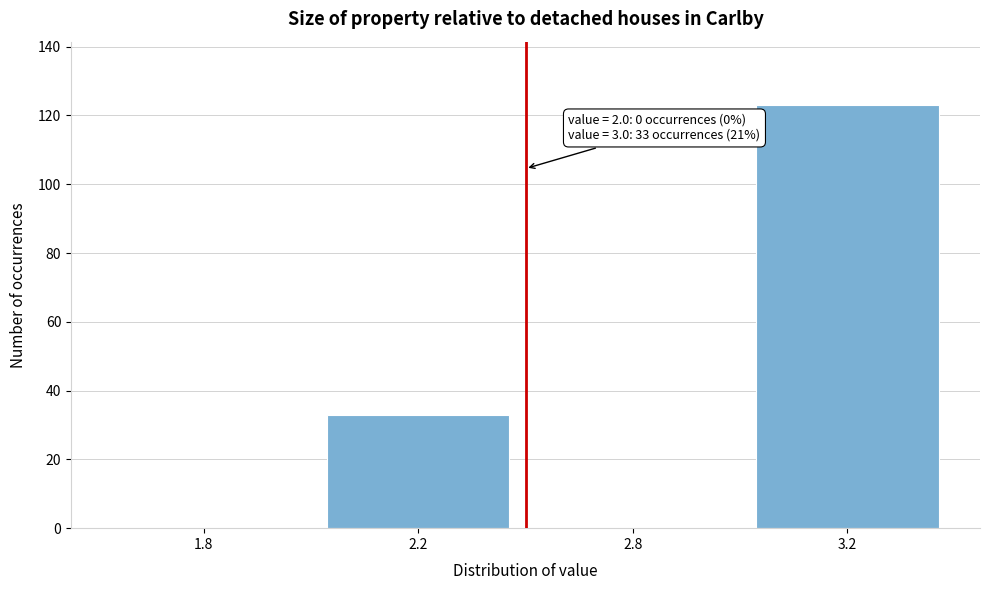

Reading right to left, what are all the values shown in this chart?

3.2=123	2.8=0	2.2=33	1.8=0